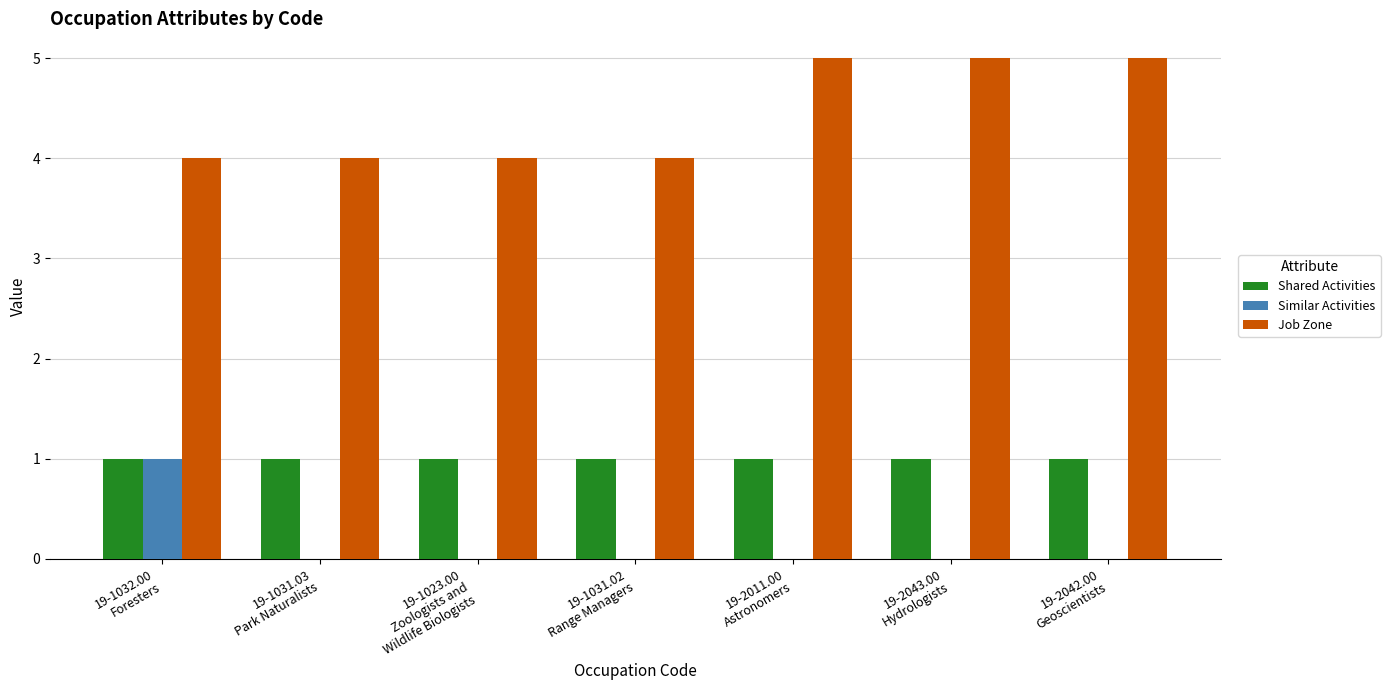

Reading left to right, what are all the values shown in this chart?

Shared Activities: 1	1	1	1	1	1	1
Similar Activities: 1	0	0	0	0	0	0
Job Zone: 4	4	4	4	5	5	5